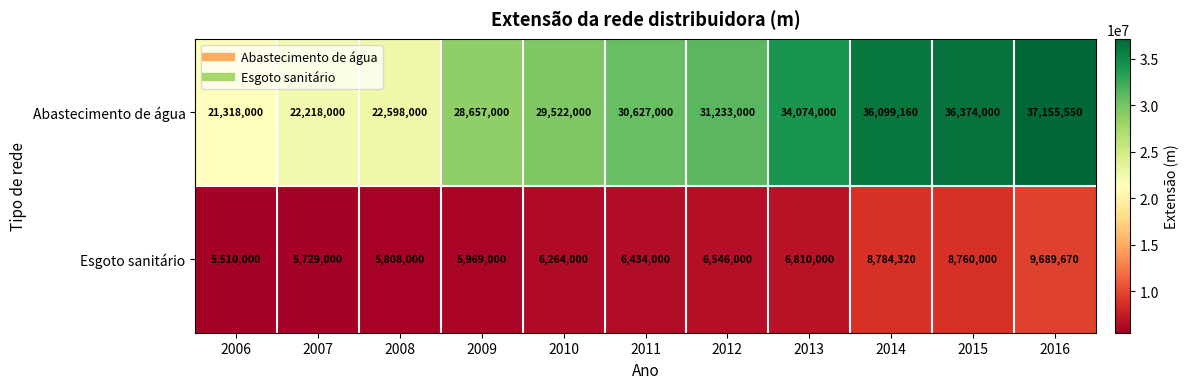

Count the number of categories in the chart.

11